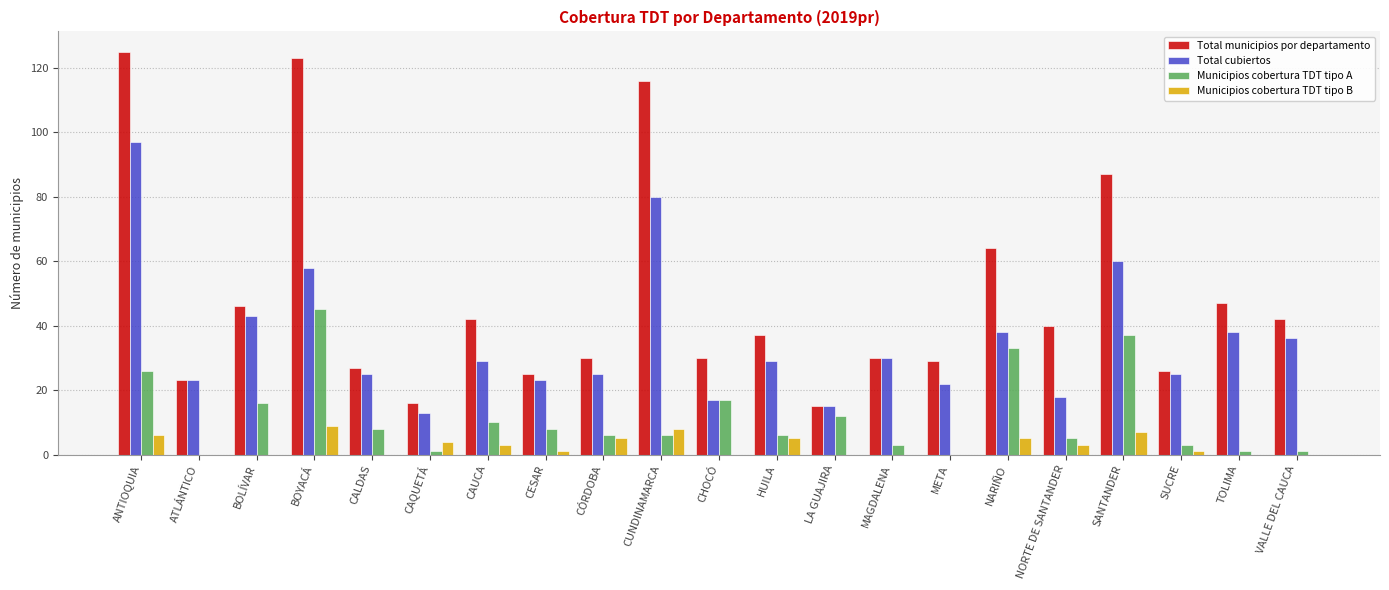

What is the total value across all series at CUNDINAMARCA?

210